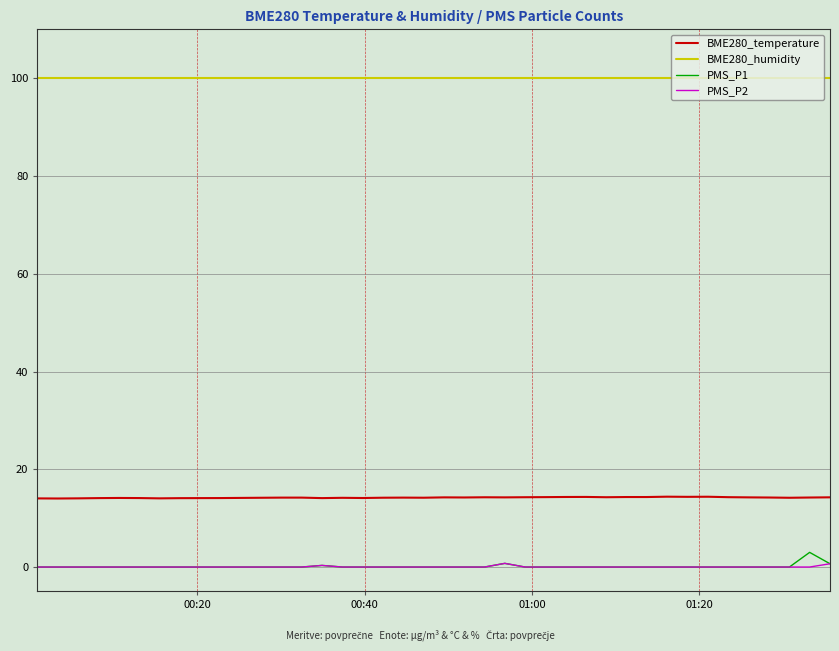

True or false: PMS_P1 and BME280_temperature cross at least once.

False